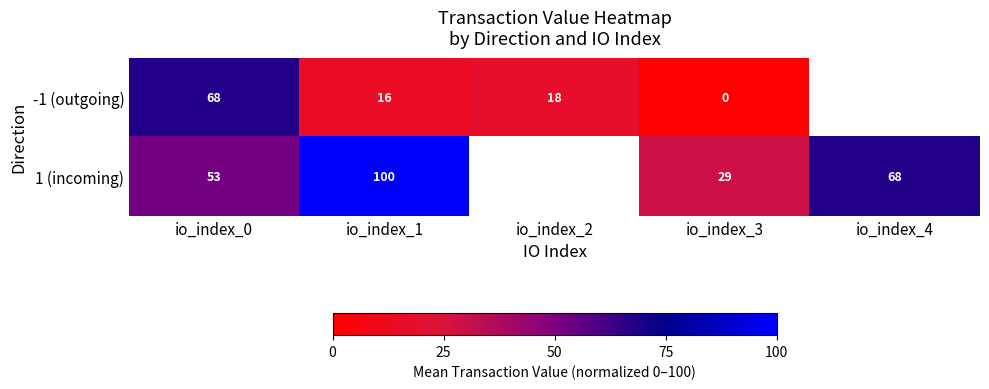

What is the difference between the maximum and minimum values in the 1 (incoming) series?

70.8